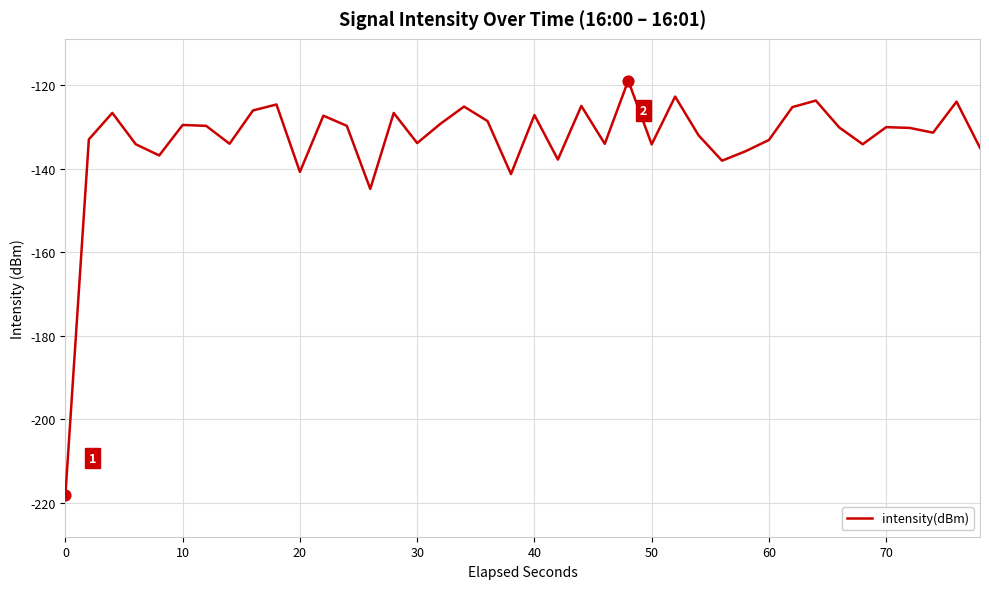

What is the minimum value shown in the chart?

-218.2